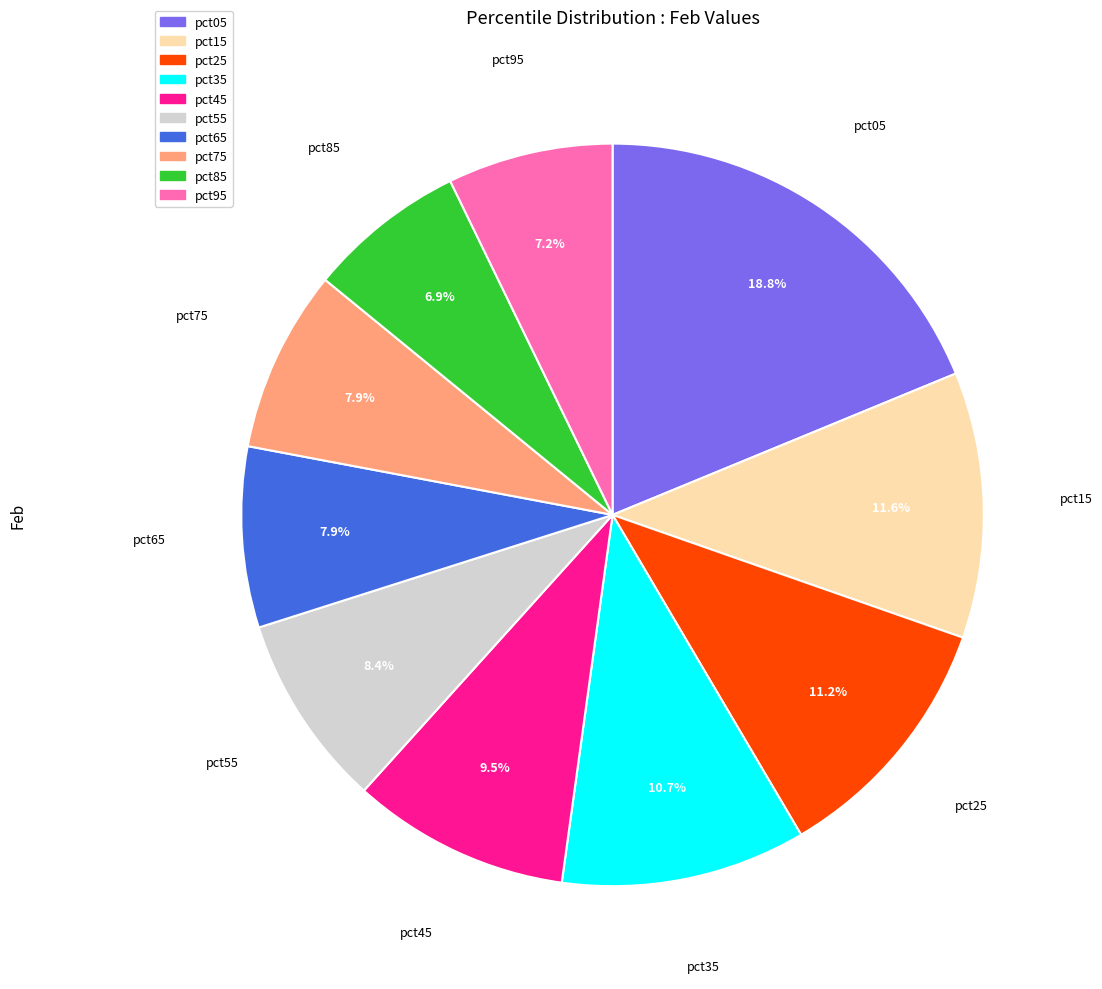

How many slices are in this pie chart?

10